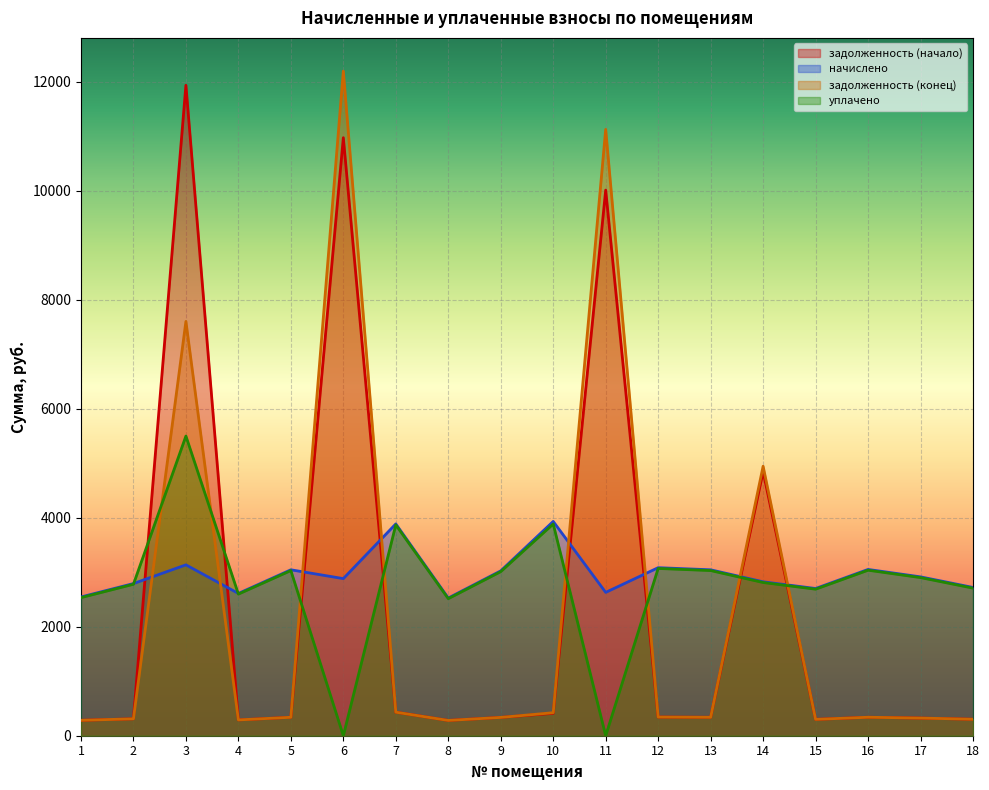

Reading left to right, transcribe all the data shown in this chart.

задолженность (начало): 1=283.0	2=310.4	3=11938.7	4=290.2	5=338.4	6=10976.7	7=432.0	8=280.8	9=336.2	10=411.1	11=10014.7	12=342.7	13=338.4	14=4849.3	15=300.2	16=339.1	17=324.0	18=302.4
начислено: 1=2546.6	2=2792.9	3=3136.3	4=2611.4	5=3045.6	6=2883.6	7=3888.0	8=2527.2	9=3026.2	10=3933.4	11=2630.9	12=3084.5	13=3045.6	14=2825.3	15=2702.2	16=3052.1	17=2916.0	18=2721.6
задолженность (конец): 1=283.0	2=310.3	3=7604.2	4=290.2	5=338.4	6=12198.5	7=432.0	8=280.8	9=336.2	10=422.2	11=11129.4	12=342.7	13=338.4	14=4946.6	15=300.2	16=339.1	17=324.0	18=302.4
уплачено: 1=2534.8	2=2779.9	3=5500.0	4=2599.3	5=3031.5	6=0.0	7=3870.0	8=2515.5	9=3012.2	10=3886.4	11=0.0	12=3070.2	13=3031.5	14=2812.2	15=2689.7	16=3037.9	17=2902.5	18=2709.0